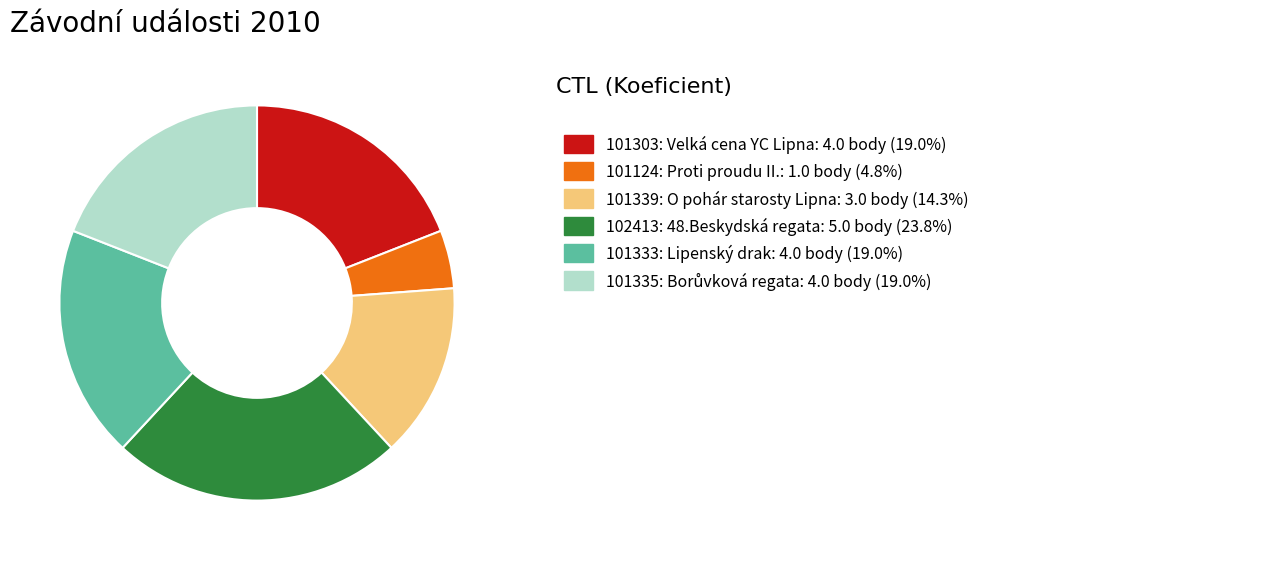

Does any single category account for the majority?

No